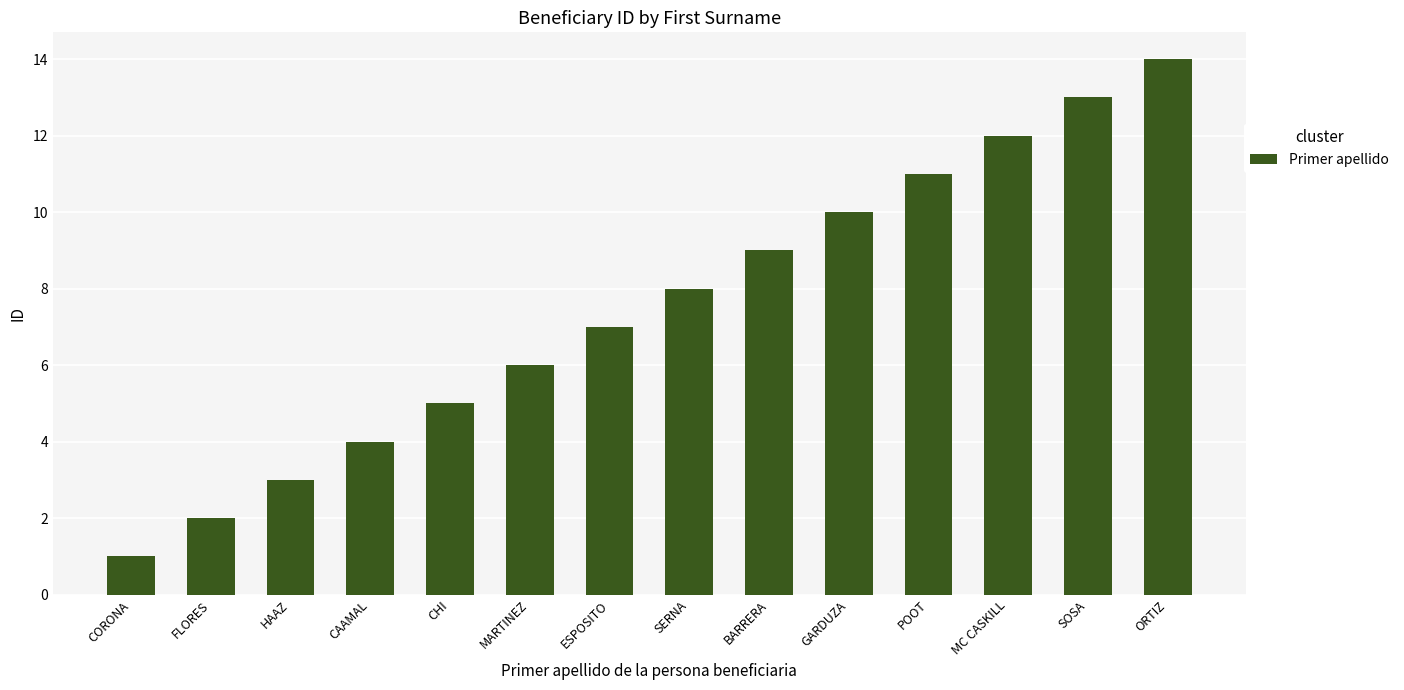

What is the change in value from CAAMAL to POOT?

+7